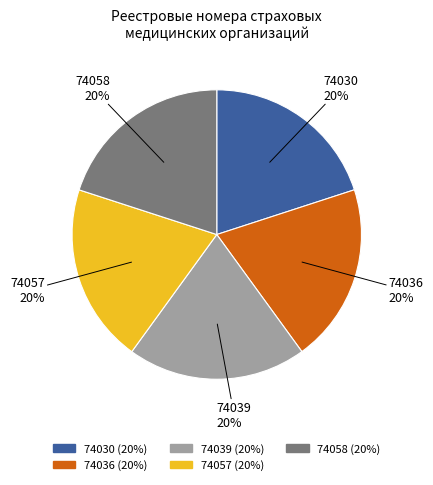

The 74039 slice represents 20% of the pie. True or false?

True